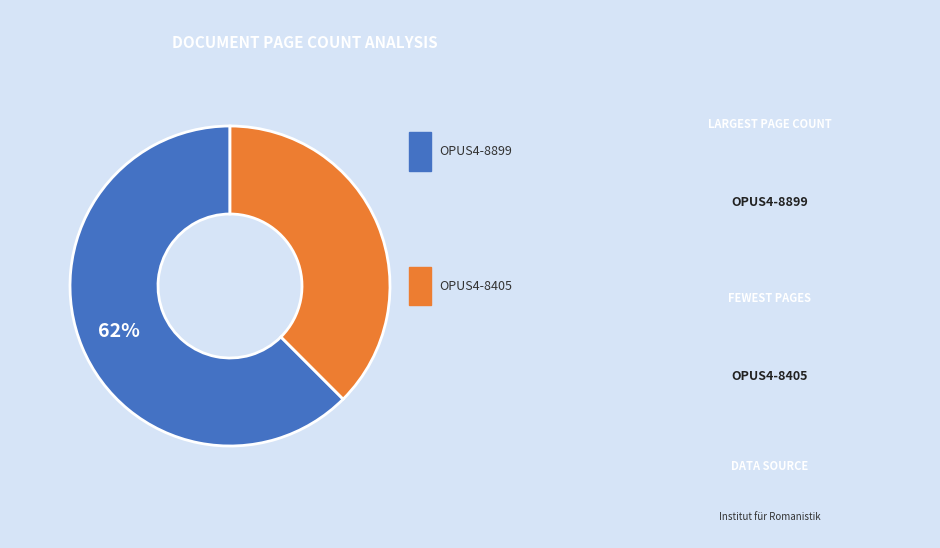

Is there a majority slice in this chart?

Yes